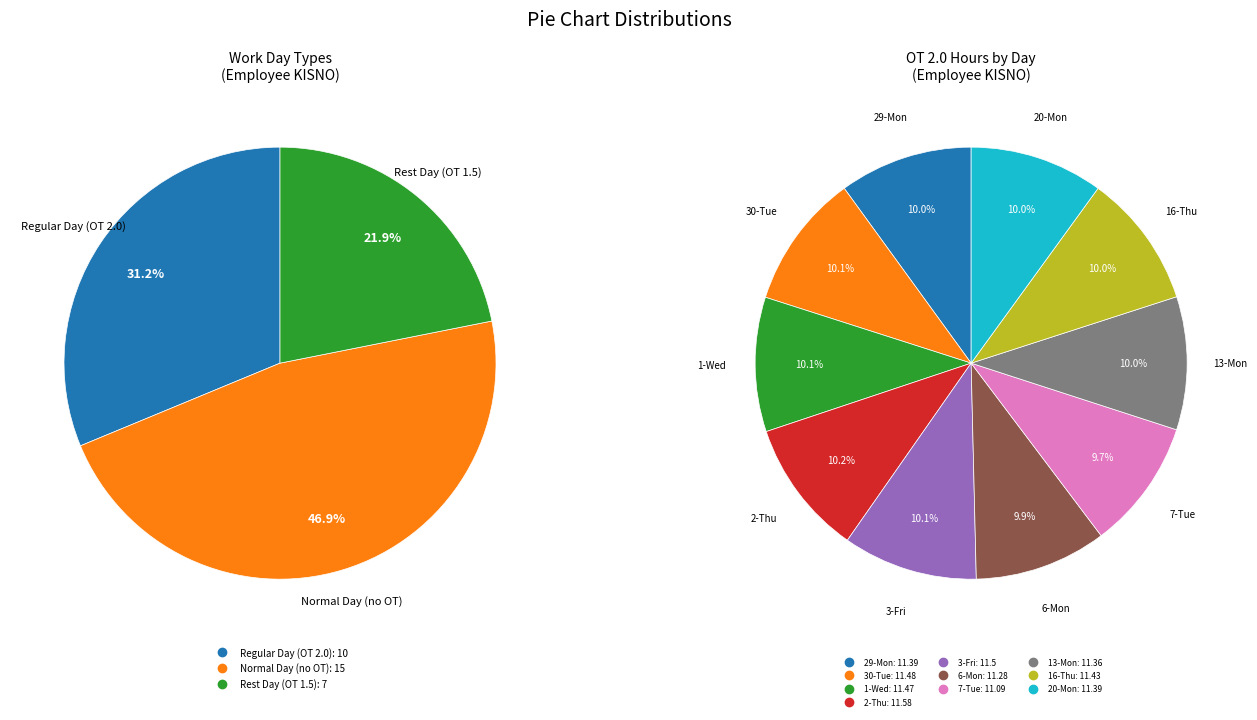

Rank the categories by value from lowest to highest.

7-Tue, 6-Mon, 13-Mon, 29-Mon, 20-Mon, 16-Thu, 1-Wed, 30-Tue, 3-Fri, 2-Thu